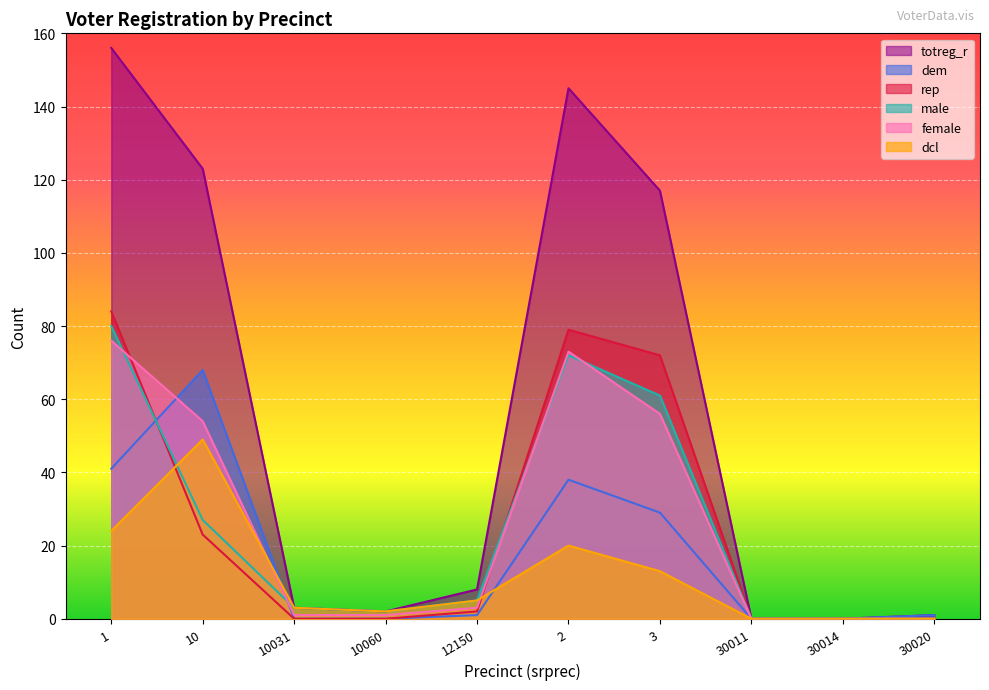

Which series has the largest total across all categories?

totreg_r